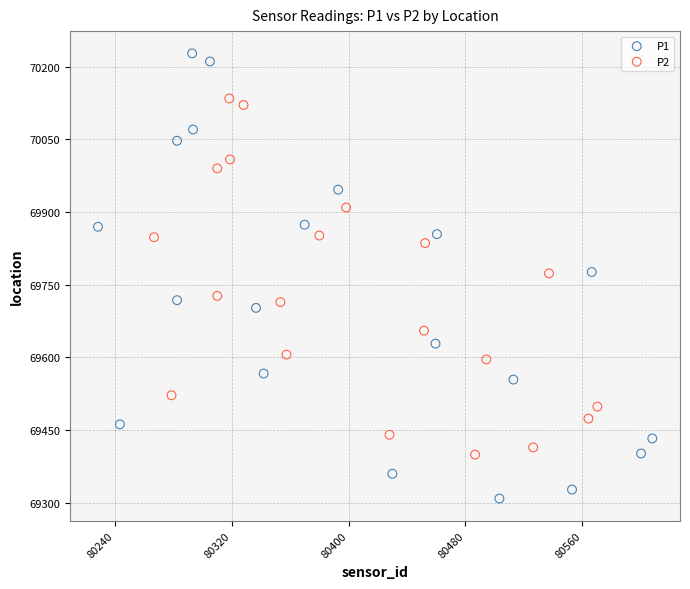

Which series reaches the minimum Y coordinate?

P1